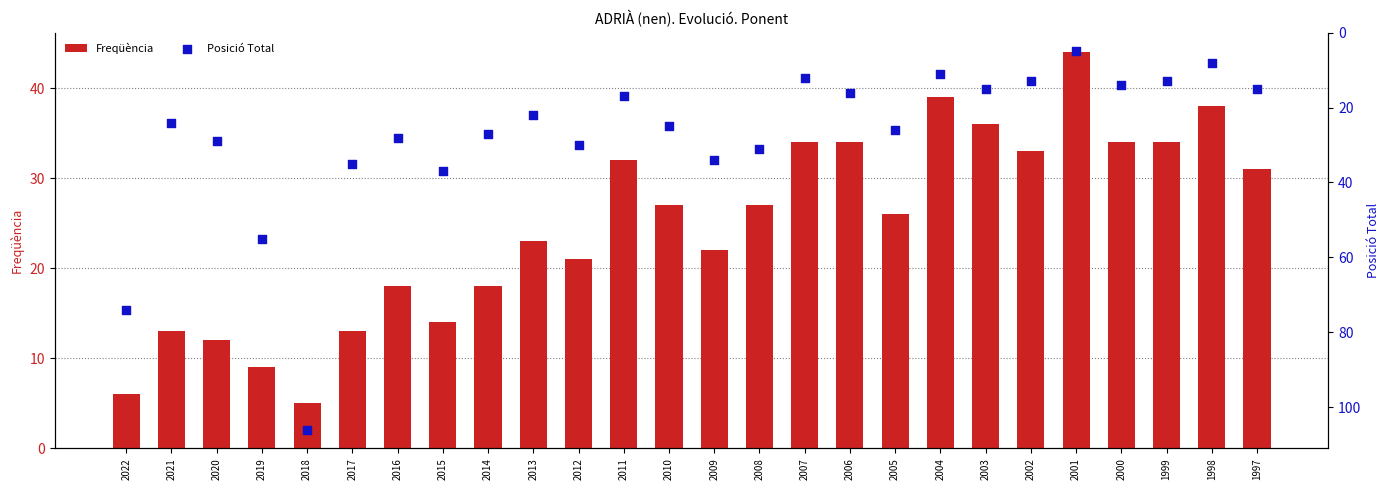

At how many categories does at least one series exceed 100?

1